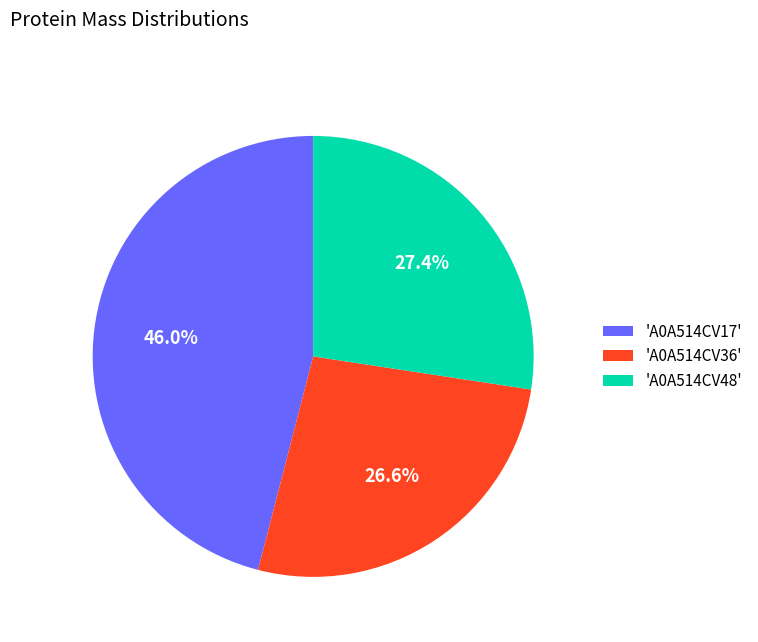

Between 'A0A514CV36' and 'A0A514CV48', which is larger?

'A0A514CV48'